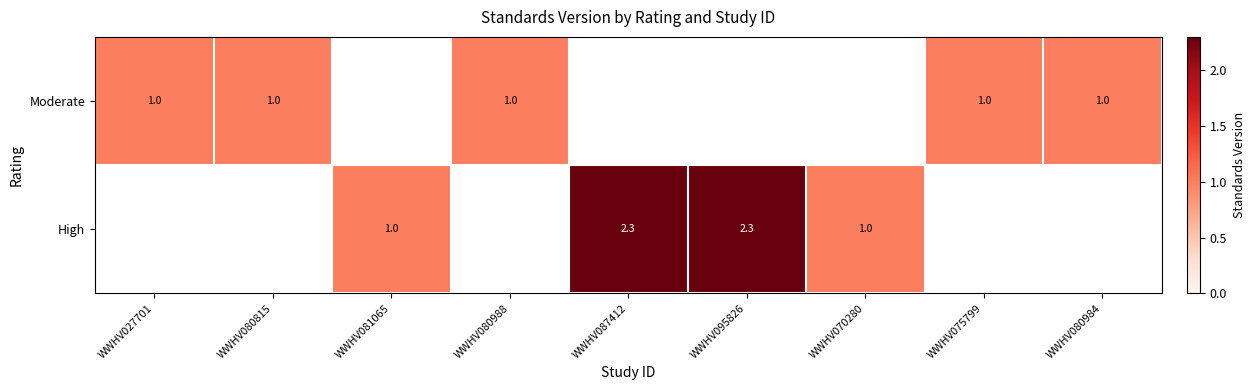

The value of High at WWHV081065 is 1.6. True or false?

False